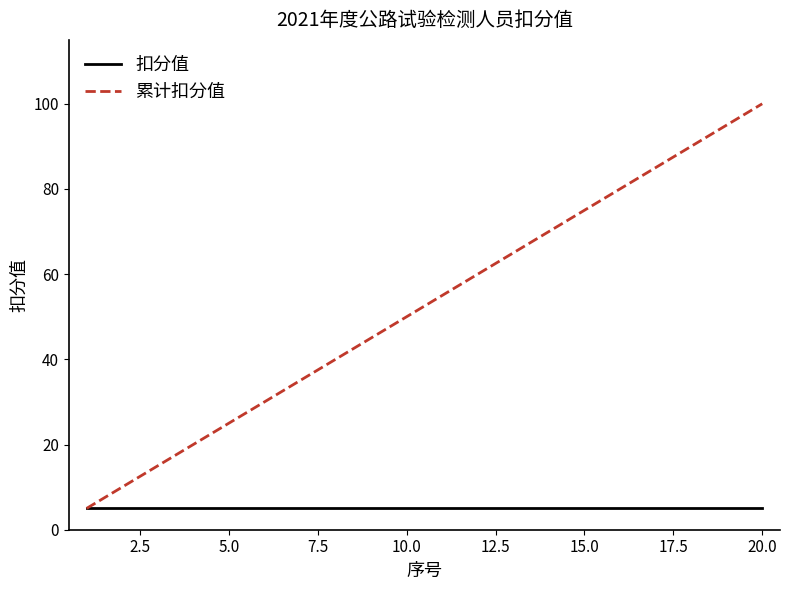

At how many categories does at least one series exceed 97?

1